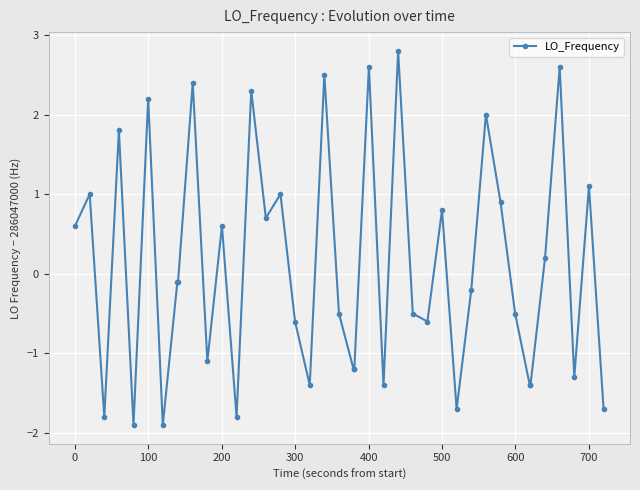

What is the sum of all values?

3.8